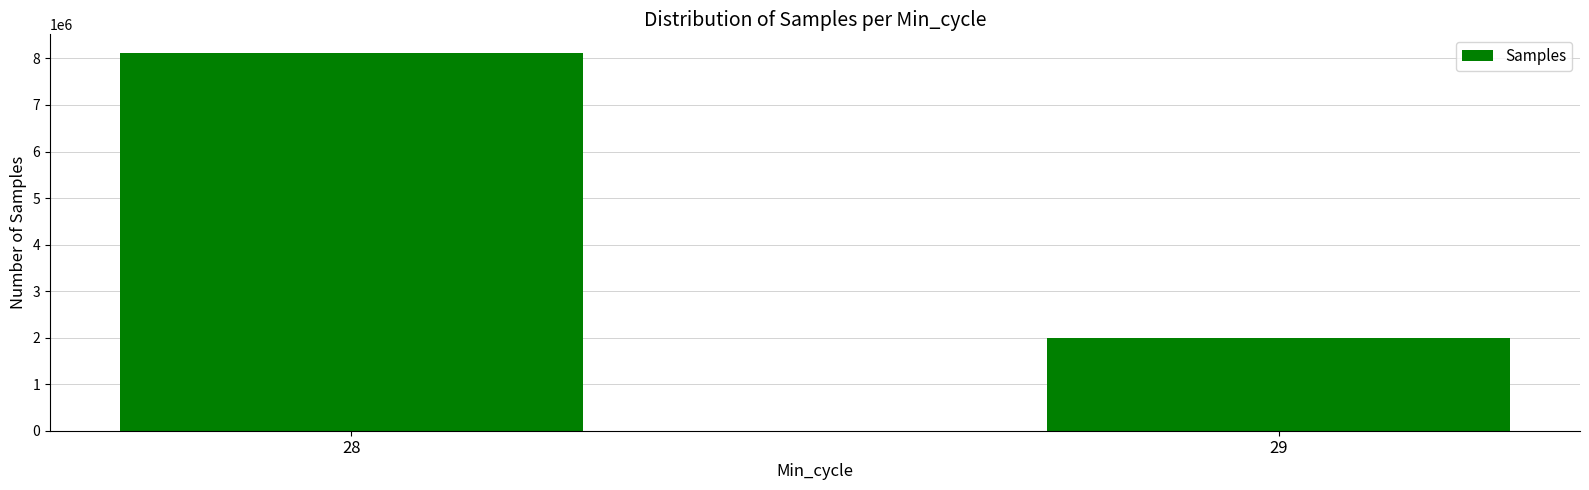

What is the smallest value displayed?

1993361